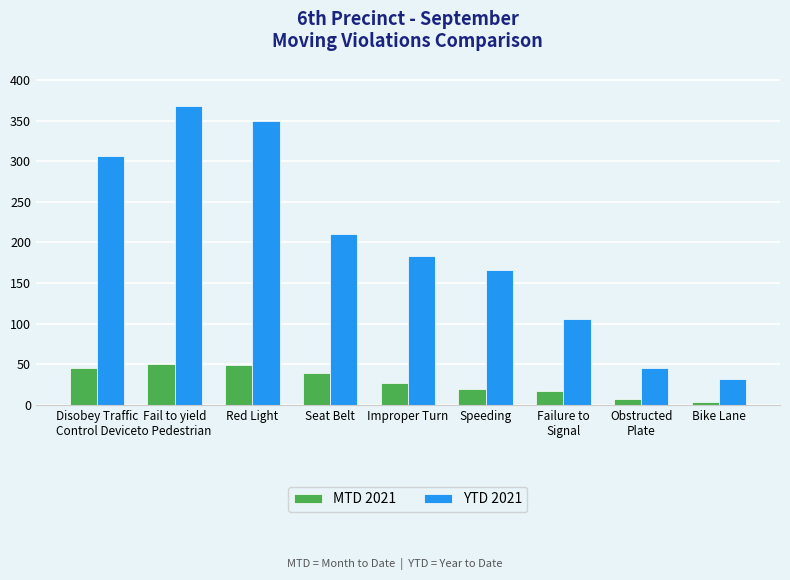

Where does the MTD 2021 series first go above 27?

Disobey Traffic
Control Device